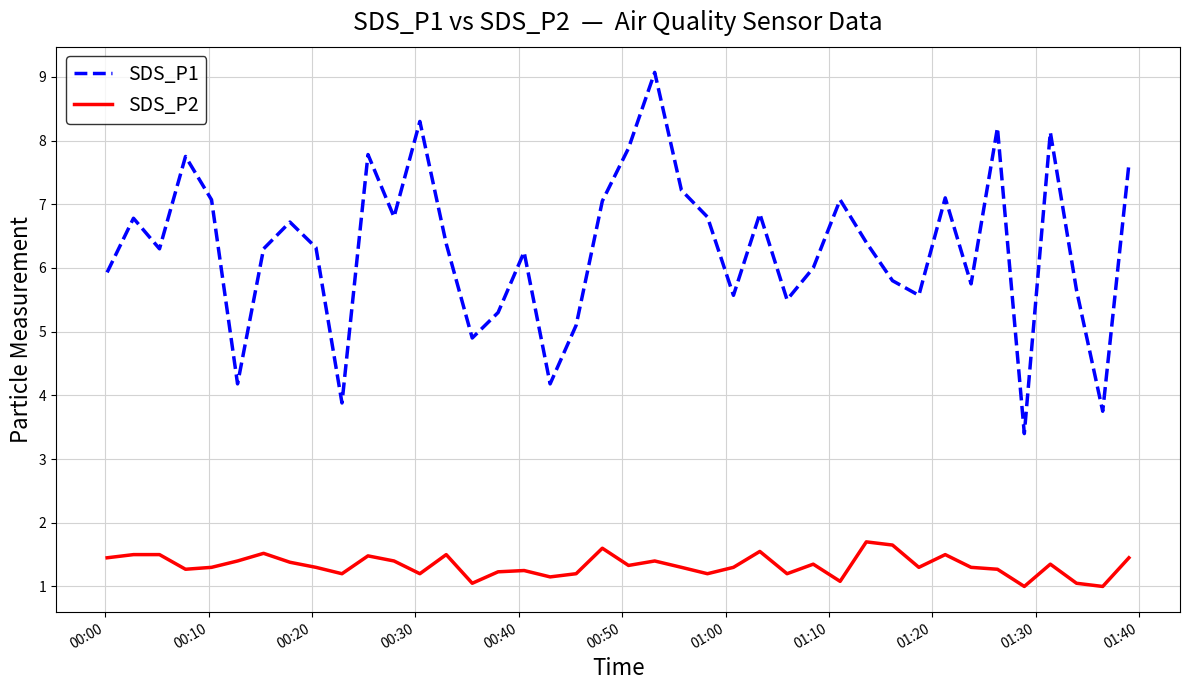

What is the minimum value shown in the chart?

1.0